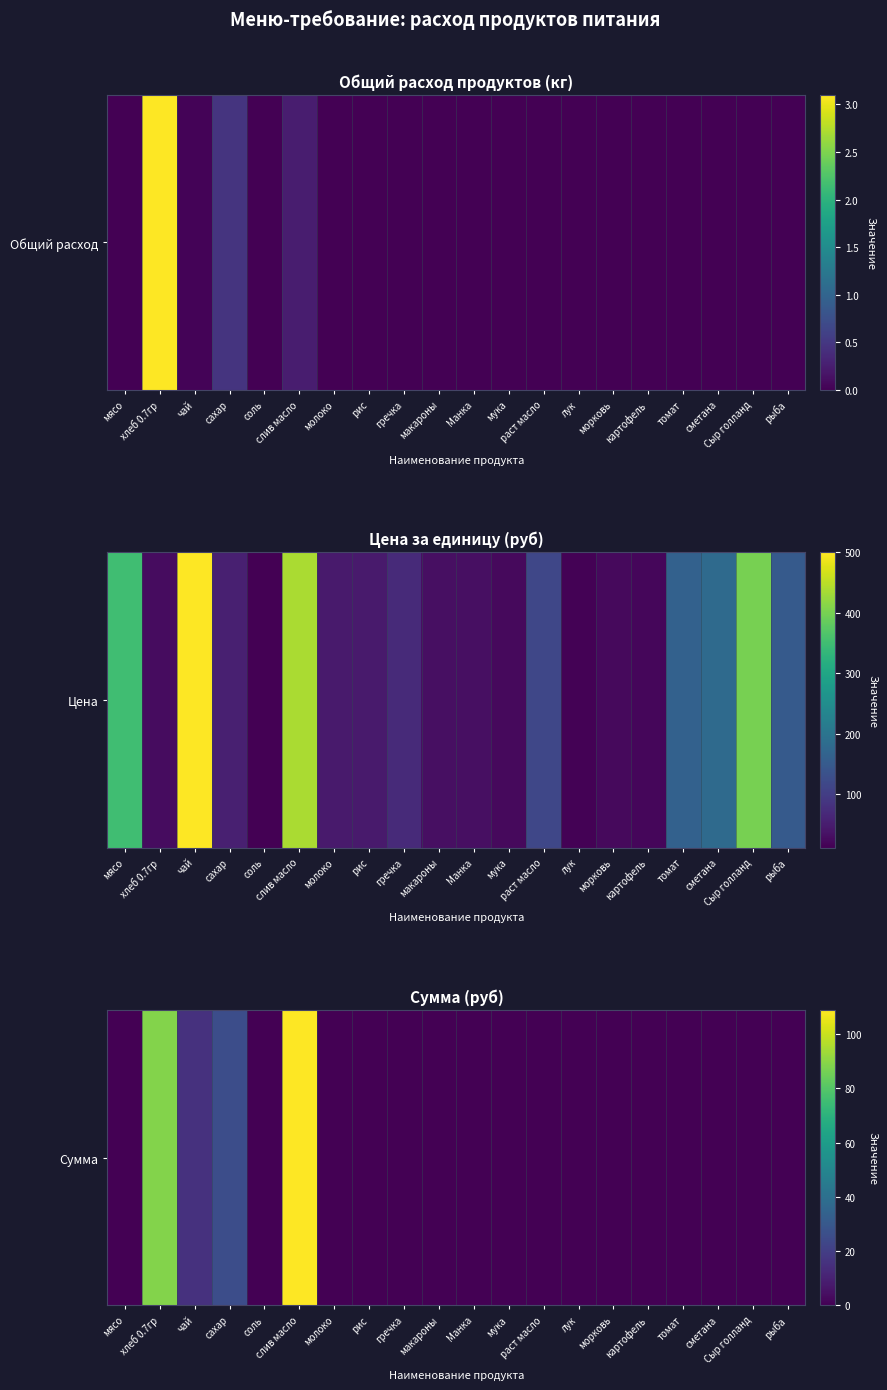

Where is the data nearest to the value 54?

сахар